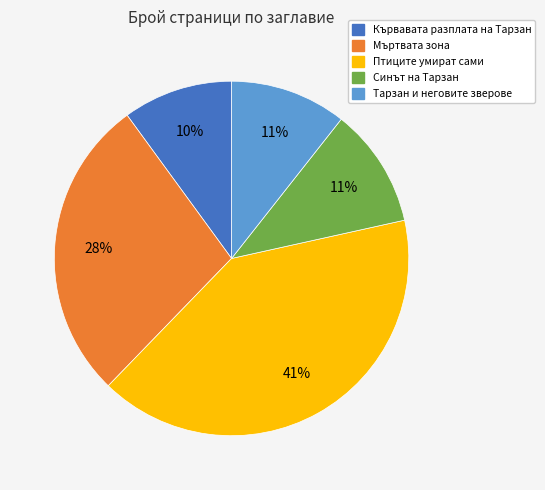

Is there a majority slice in this chart?

No